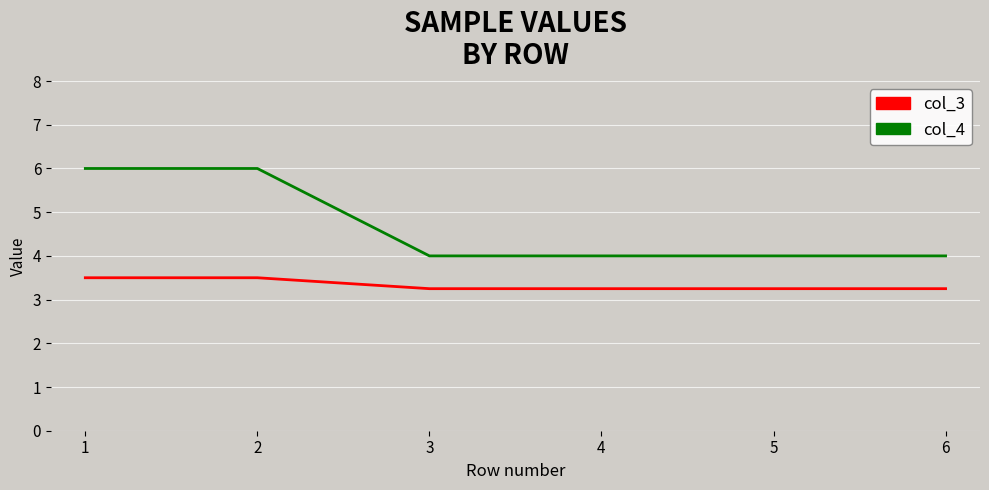

Rank the series at 3 from highest to lowest value.

col_4, col_3